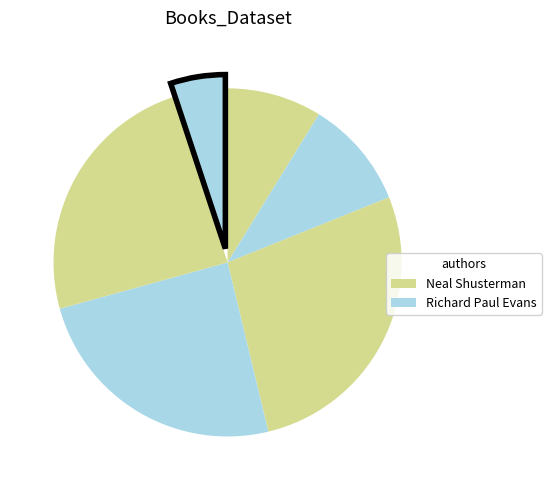

Count the number of slices in the pie.

6